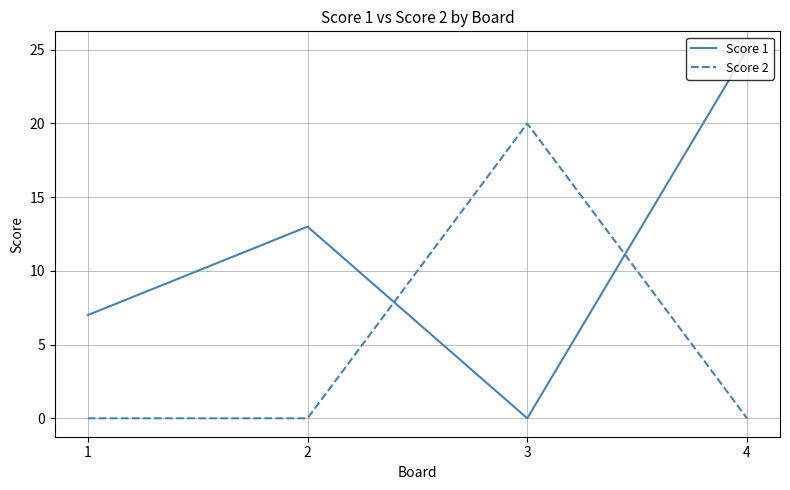

Between 1 and 4, which series saw the biggest shift?

Score 1